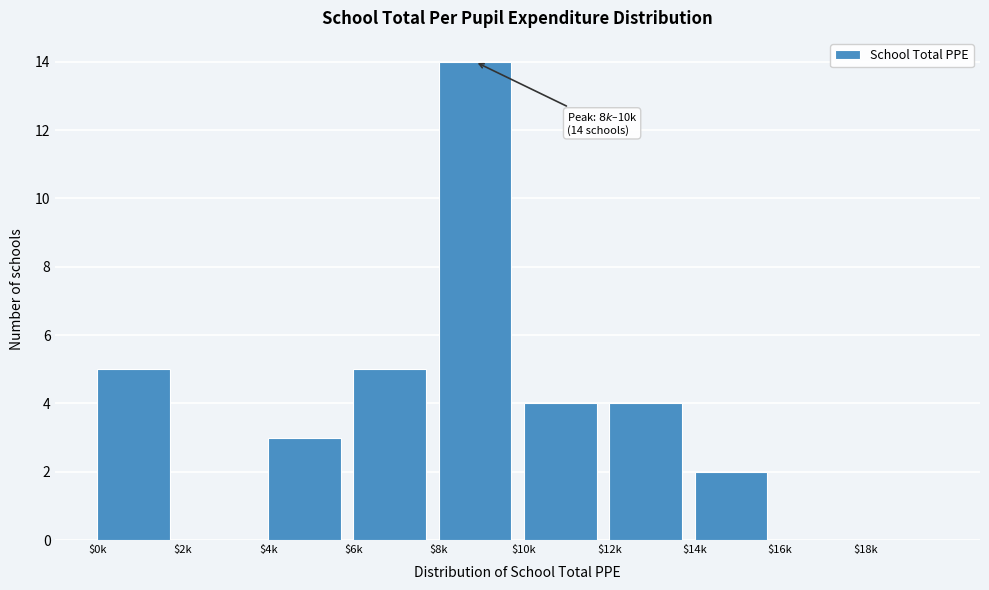

Read the value at $12k.

4